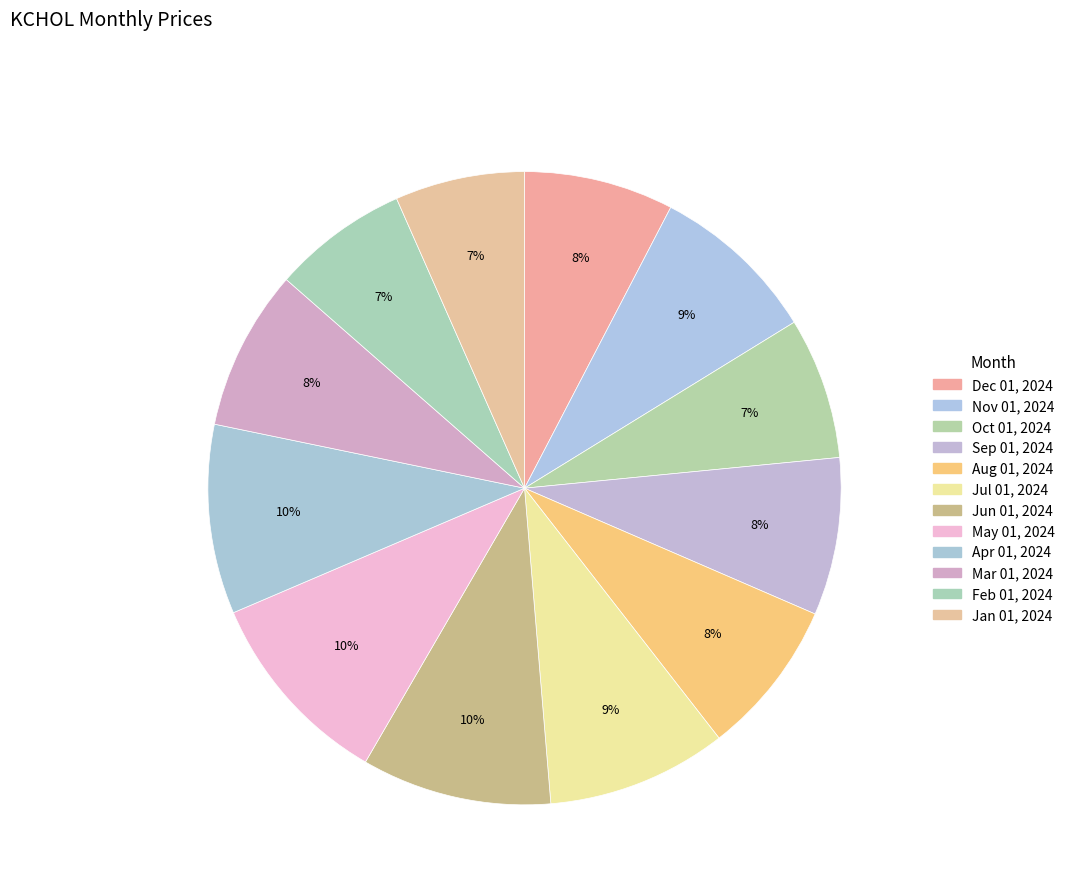

How many slices are in this pie chart?

12